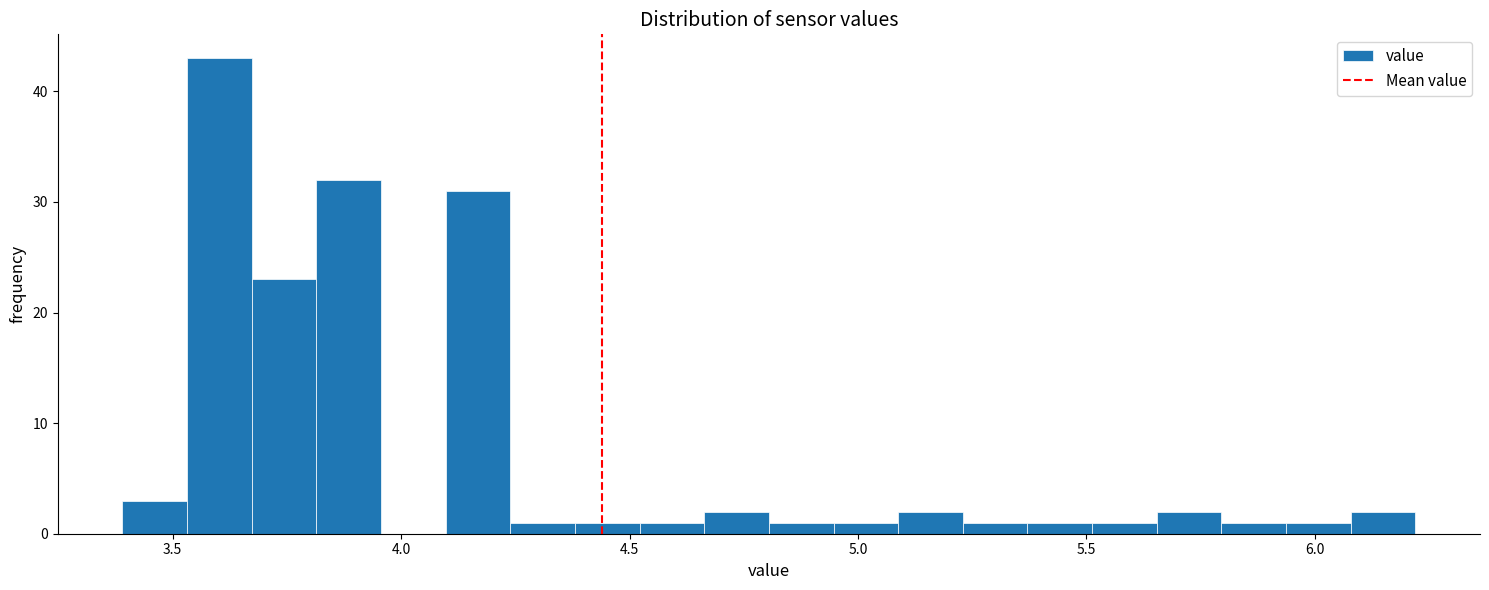

Read against the x-axis, roughly where is the centre of the tallest bar?

3.60